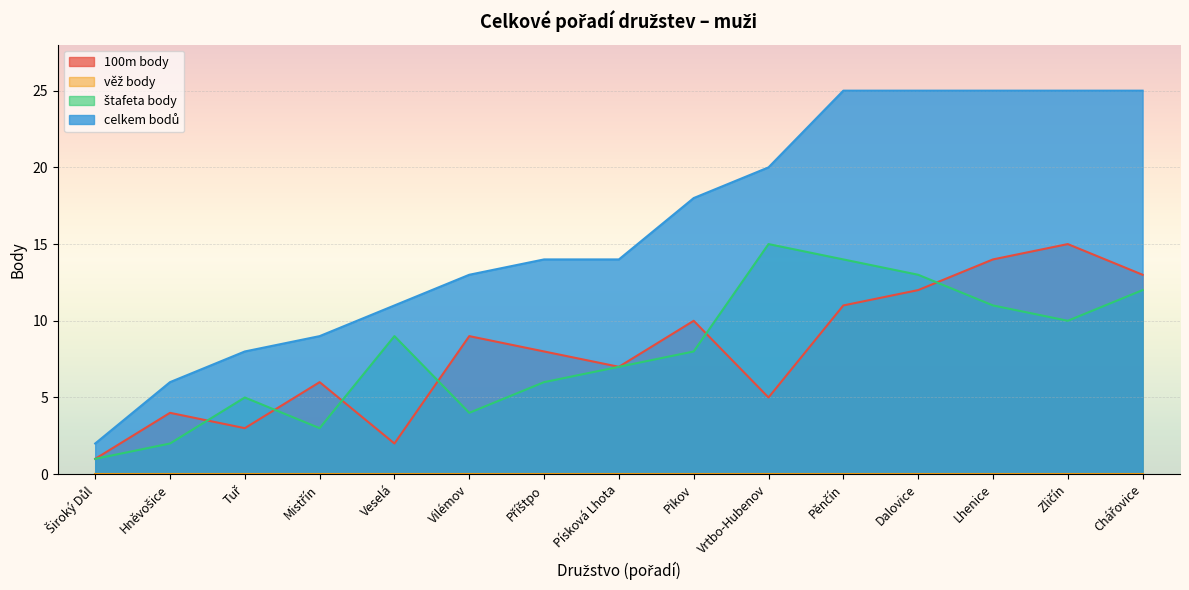

At Široký Důl, list the series in order from largest to smallest.

celkem bodů, 100m body, štafeta body